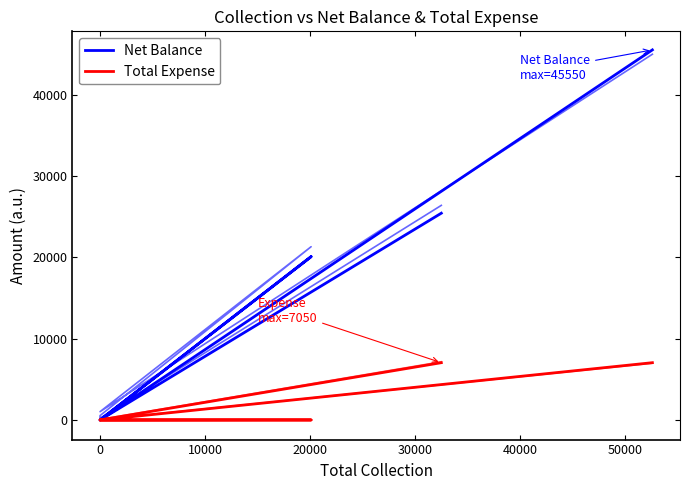

True or false: Net Balance and Total Expense cross at least once.

False